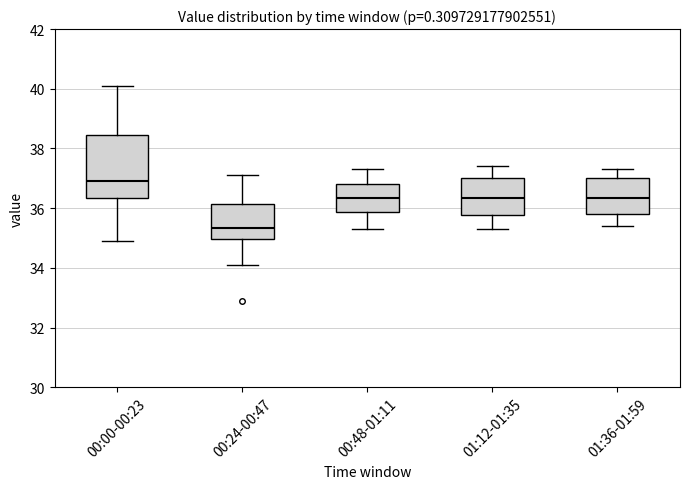

Reading left to right, read every box against the y-axis: the position of its median line, the range the box covers, and the ends of its whiskers. The values are not printed on the chart, so give them approximately, as read against the axis.

00:00-00:23: median 37.0, box 36.4 to 38.4, whiskers 35.0 to 40.2
00:24-00:47: median 35.4, box 35.0 to 36.2, whiskers 34.2 to 37.2
00:48-01:11: median 36.4, box 35.8 to 36.8, whiskers 35.4 to 37.4
01:12-01:35: median 36.4, box 35.8 to 37.0, whiskers 35.4 to 37.4
01:36-01:59: median 36.4, box 35.8 to 37.0, whiskers 35.4 to 37.4